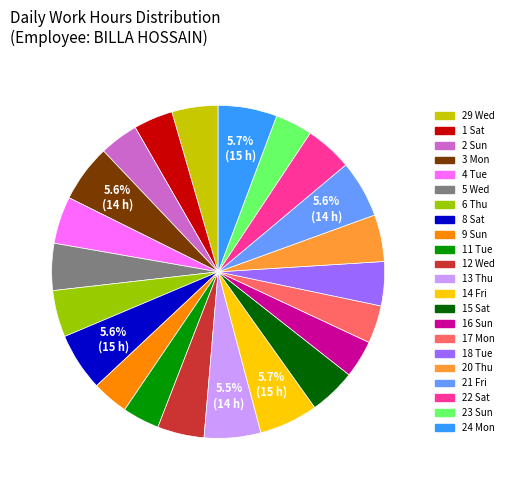

Is there a majority slice in this chart?

No